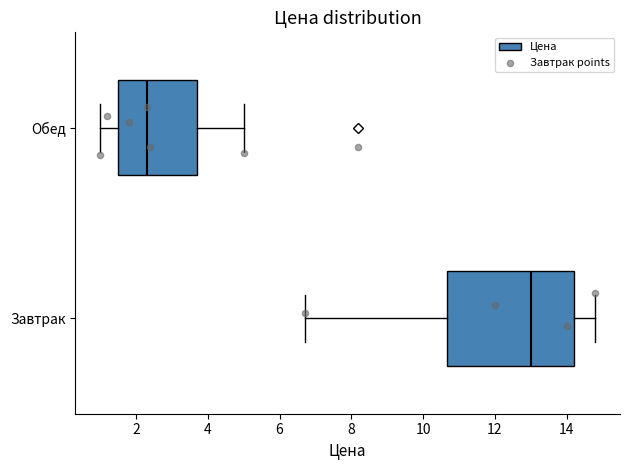

Which box is the widest, from its left edge to its right edge?

Завтрак